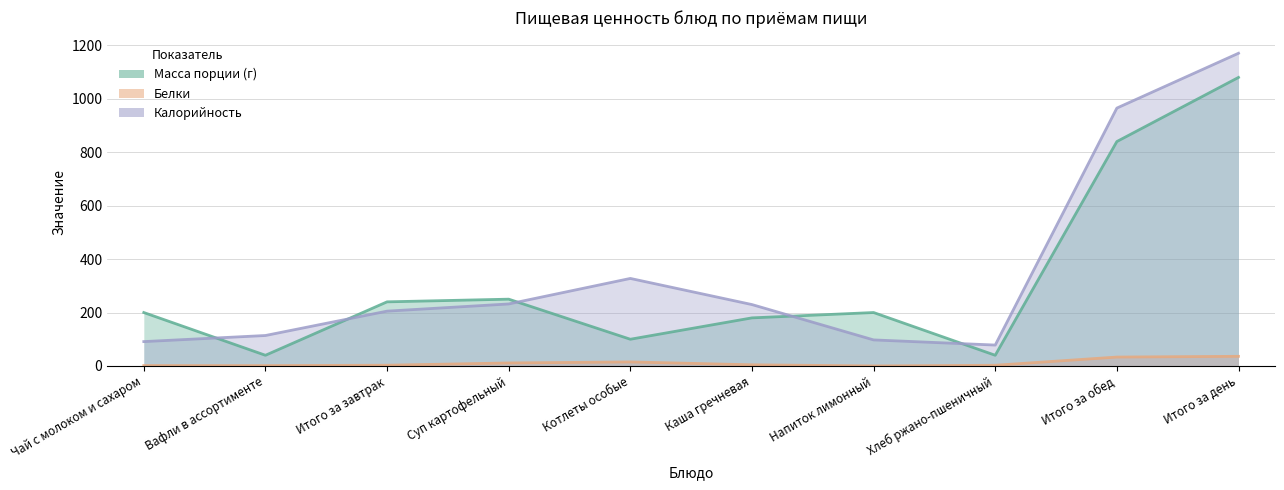

Which category has the highest value in the Белки series?

Итого за день